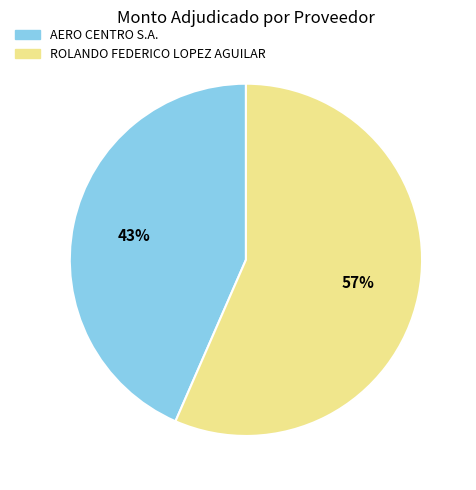

True or false: ROLANDO FEDERICO LOPEZ AGUILAR accounts for 70% of the total.

False